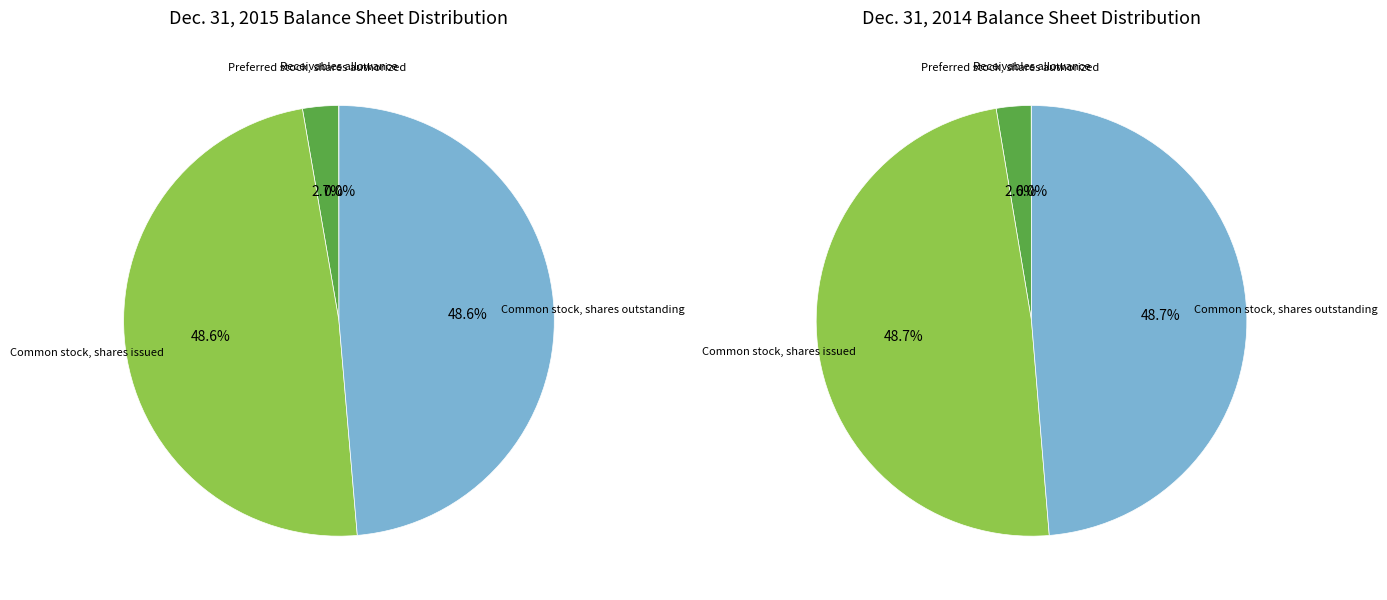

To the nearest percent, what is the combined percentage of Common stock, shares outstanding and Preferred stock, shares authorized?

51%